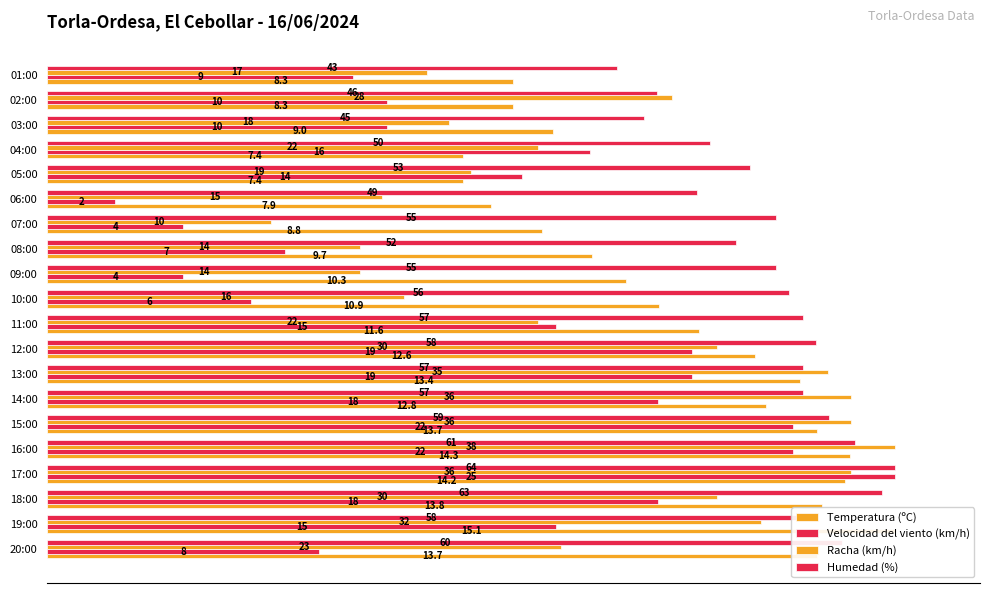

How many values in the Temperatura (ºC) series are below 76?

10